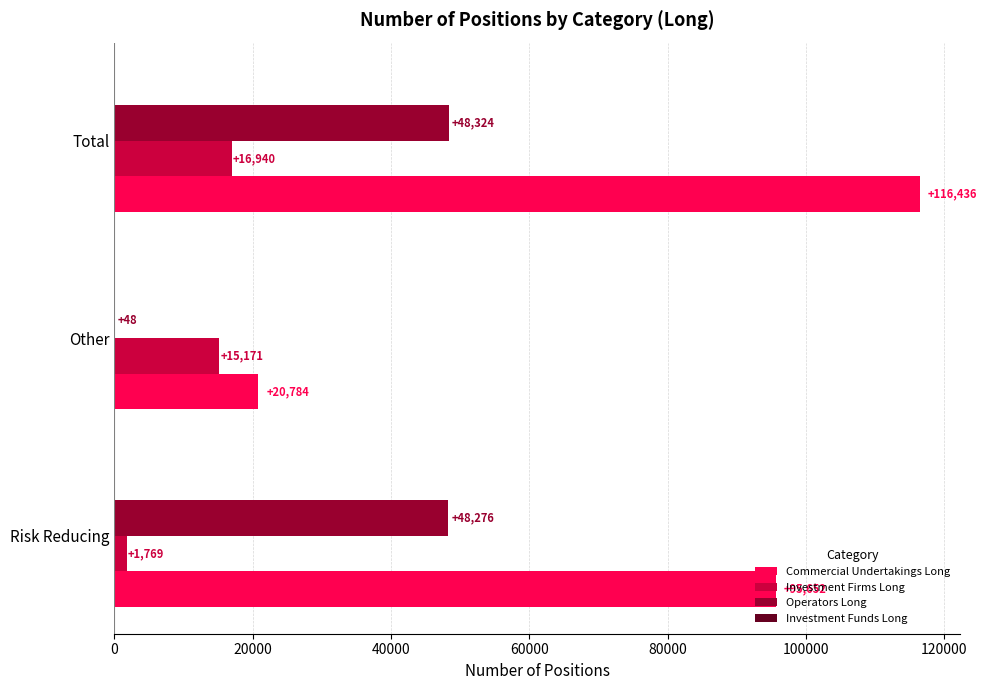

The Commercial Undertakings Long series shows 20784 at Other. True or false?

True